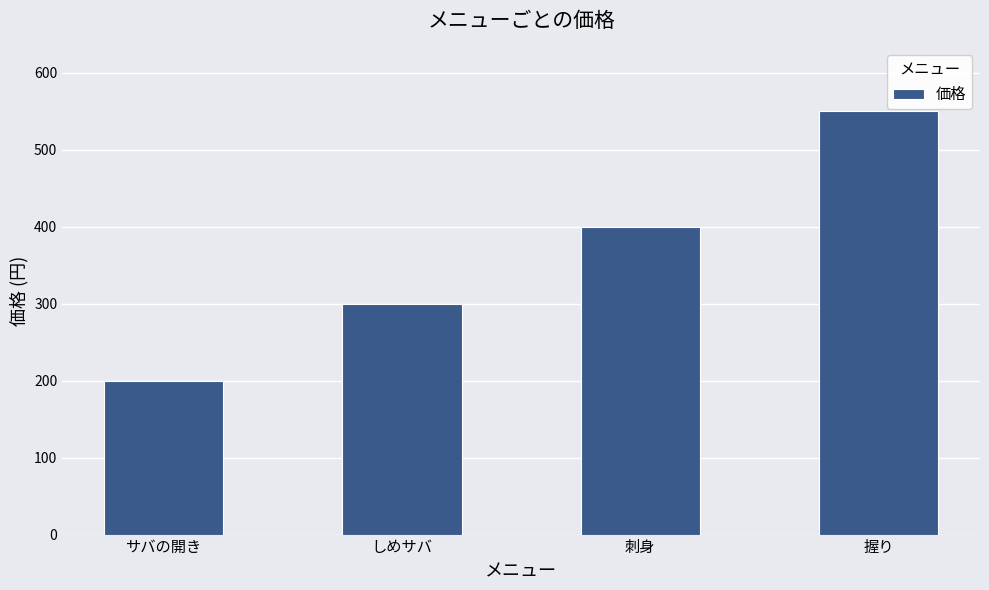

True or false: the data shows 200 at サバの開き.

True